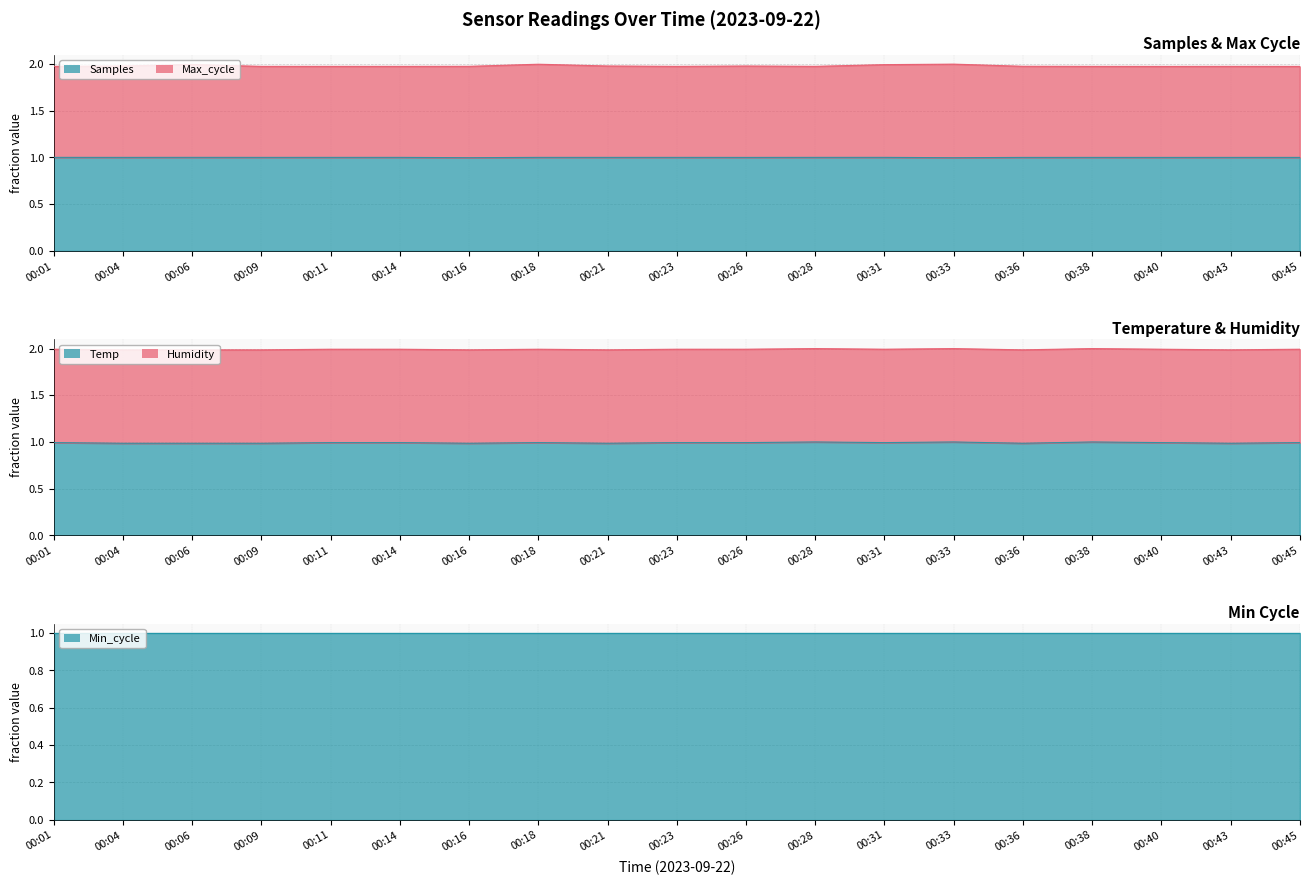

What is the minimum value for Samples?

1.0